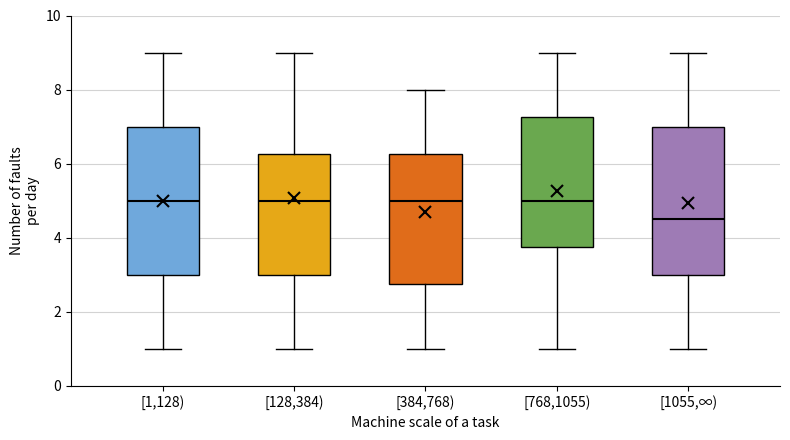

Where does the median line of the box for [1,128) sit on the y-axis? The values are not printed on the chart, so give them approximately, as read against the axis.

5.0